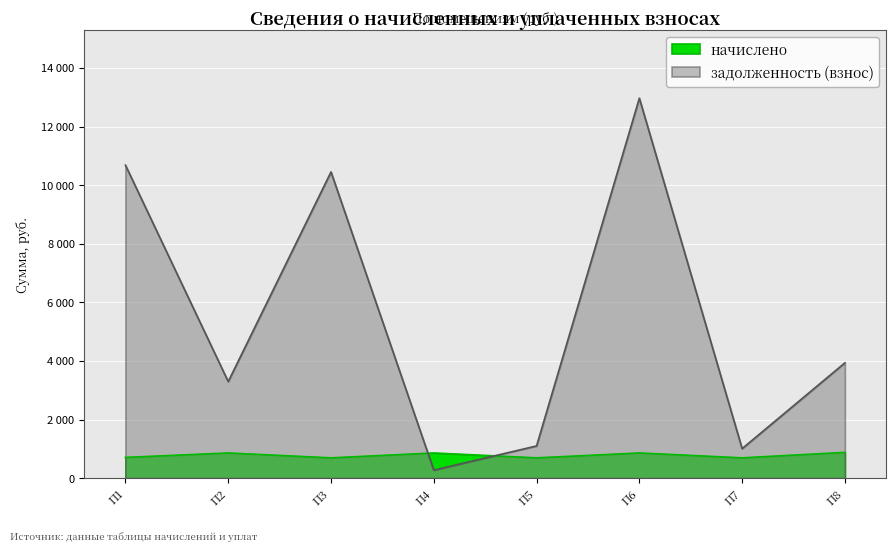

Where is the first local maximum for начислено?

П2